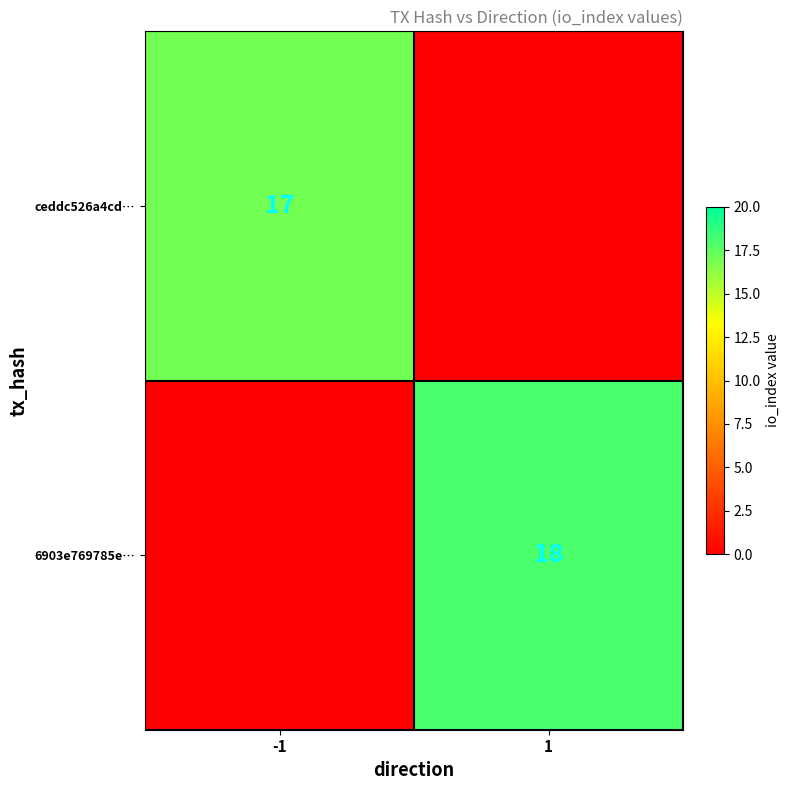

The value of 6903e769785e… at 1 is 30. True or false?

False